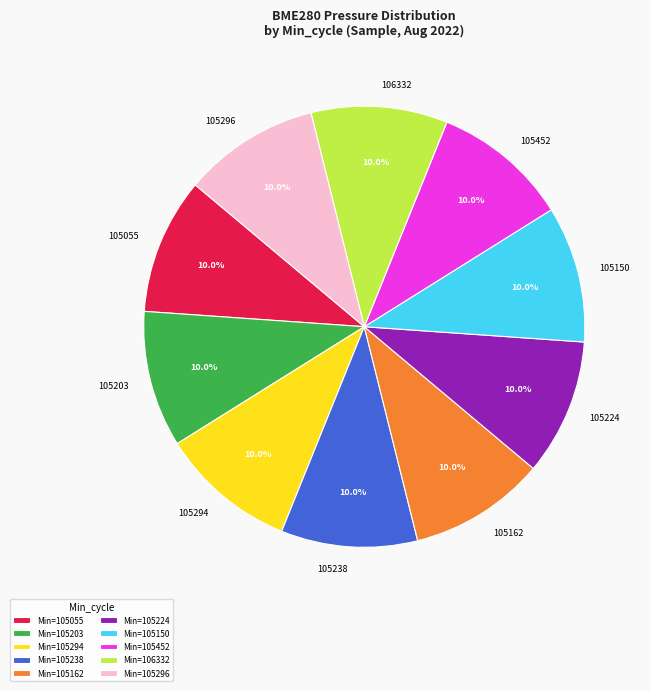

What is the ratio of the value at 106332 to the value at 105224?

1.0